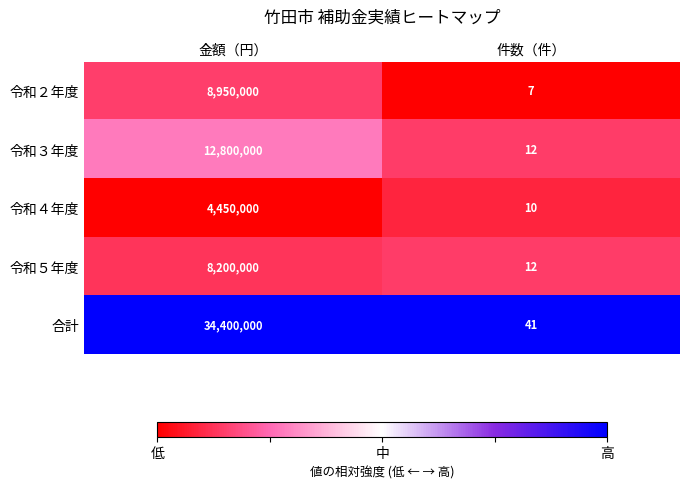

Which series has the largest total across all categories?

合計